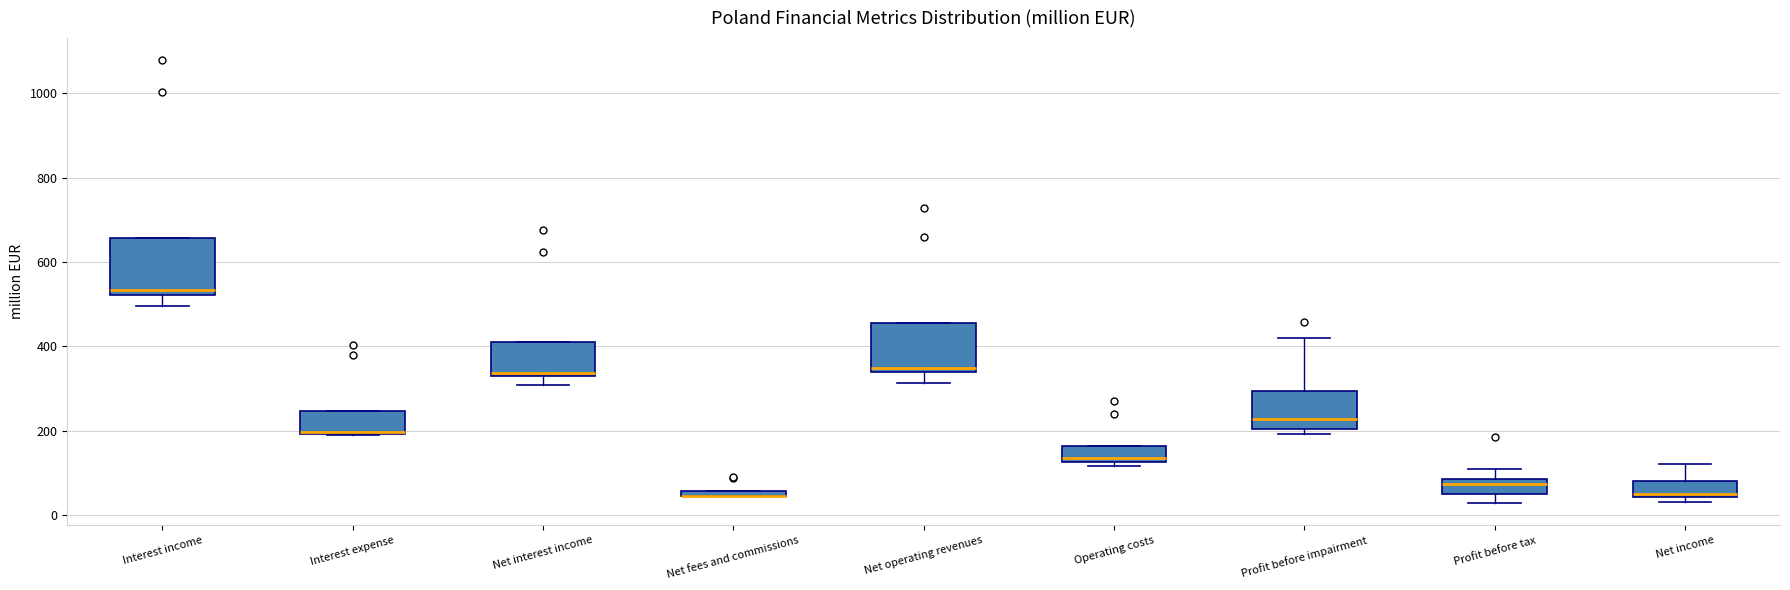

Where is the upper edge of the box for Profit before impairment on the y-axis? The values are not printed on the chart, so give them approximately, as read against the axis.

300